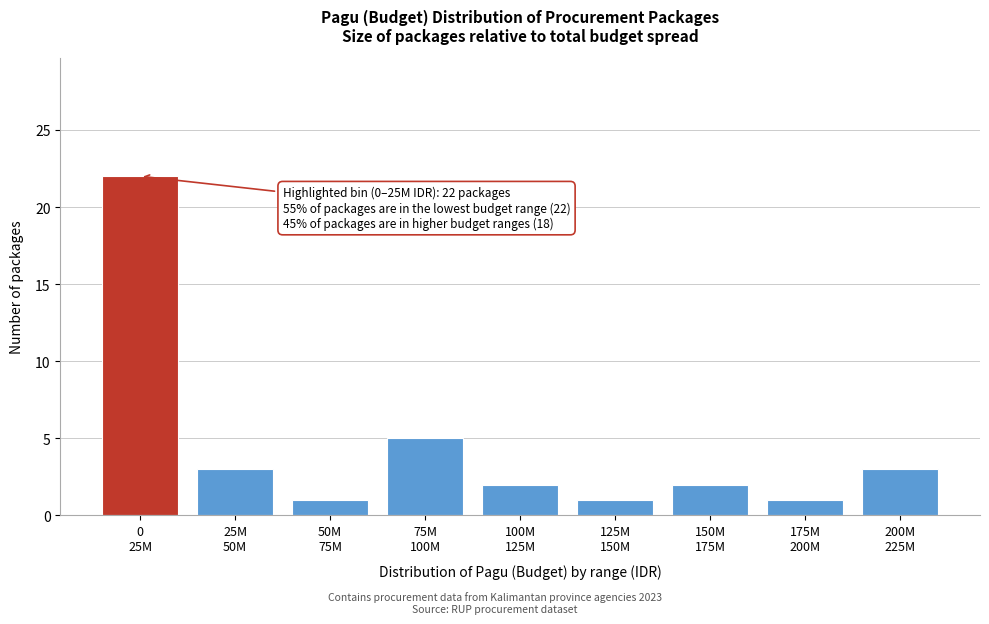

Reading left to right, list all the values displayed in this chart.

22	3	1	5	2	1	2	1	3